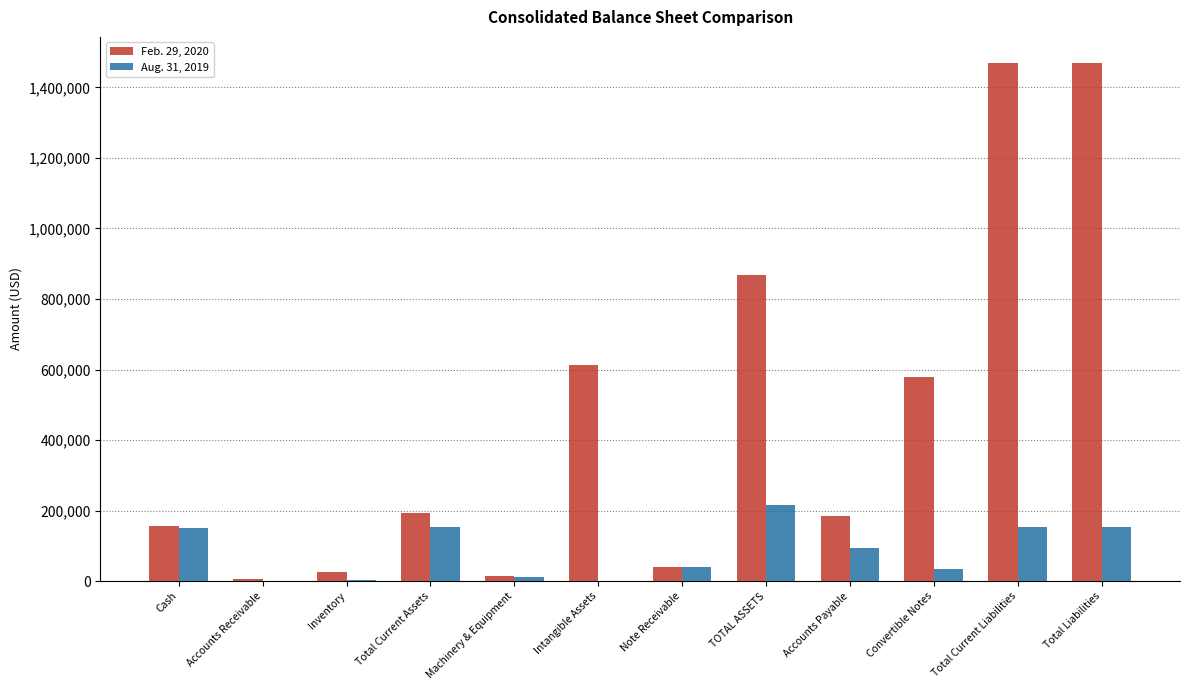

Between Cash and Convertible Notes, which series saw the biggest shift?

Feb. 29, 2020